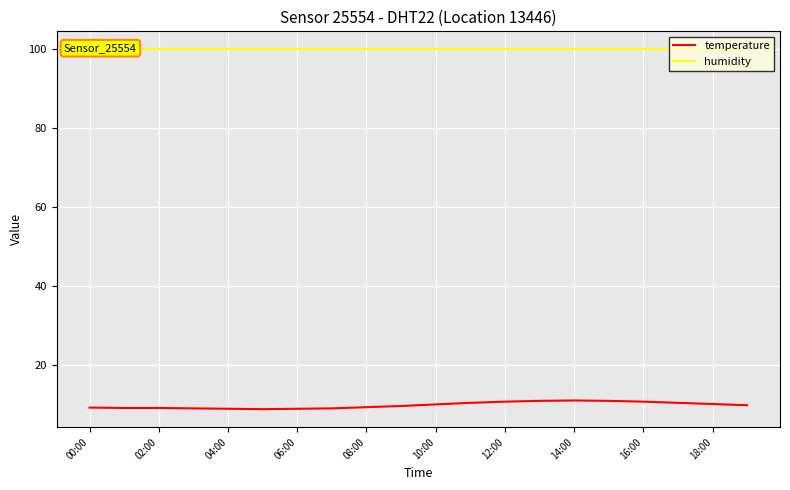

What is the minimum value shown in the chart?

8.8